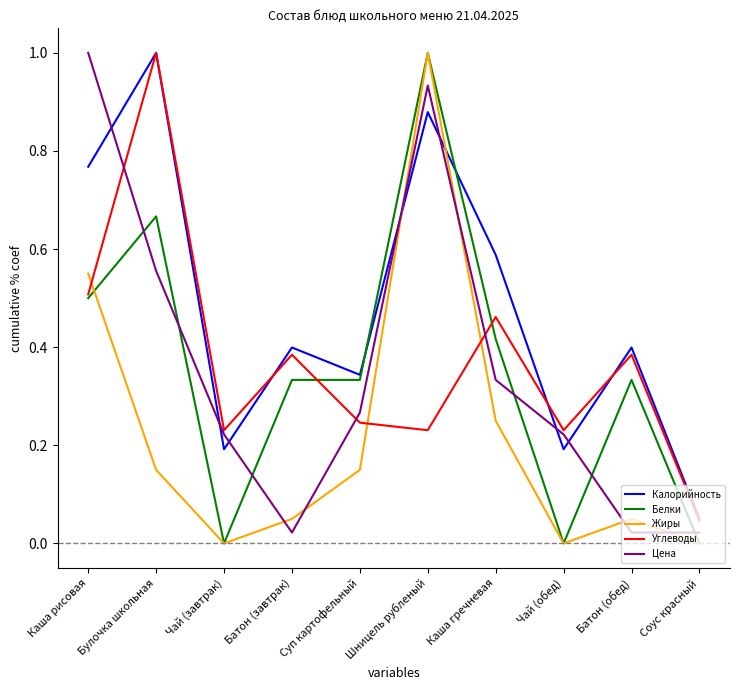

At which label does Жиры reach its peak?

Шницель рубленый